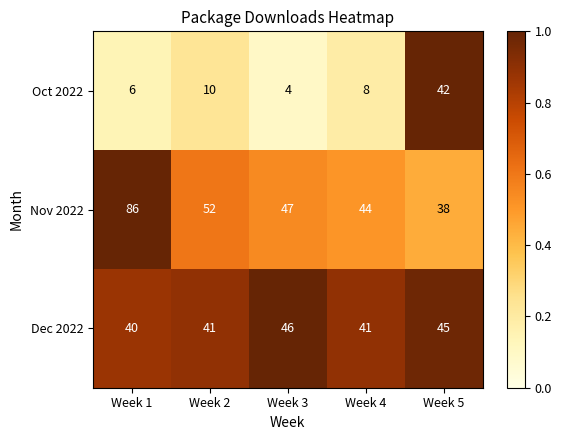

Reading right to left, list all the values displayed in this chart.

Oct 2022: Week 5=42	Week 4=8	Week 3=4	Week 2=10	Week 1=6
Nov 2022: Week 5=38	Week 4=44	Week 3=47	Week 2=52	Week 1=86
Dec 2022: Week 5=45	Week 4=41	Week 3=46	Week 2=41	Week 1=40